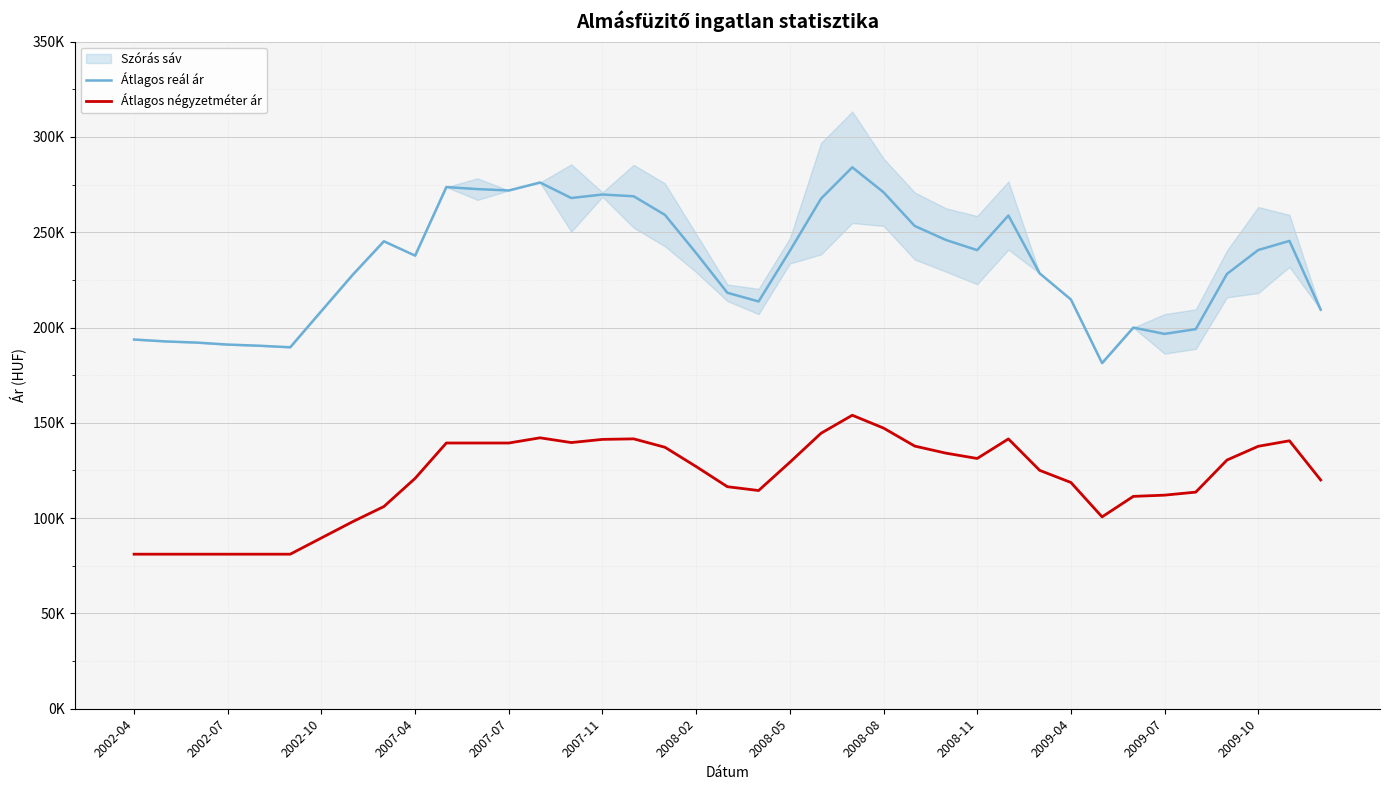

What is the difference between the Átlagos négyzetméter ár values at 16 and 2008-08?

35509